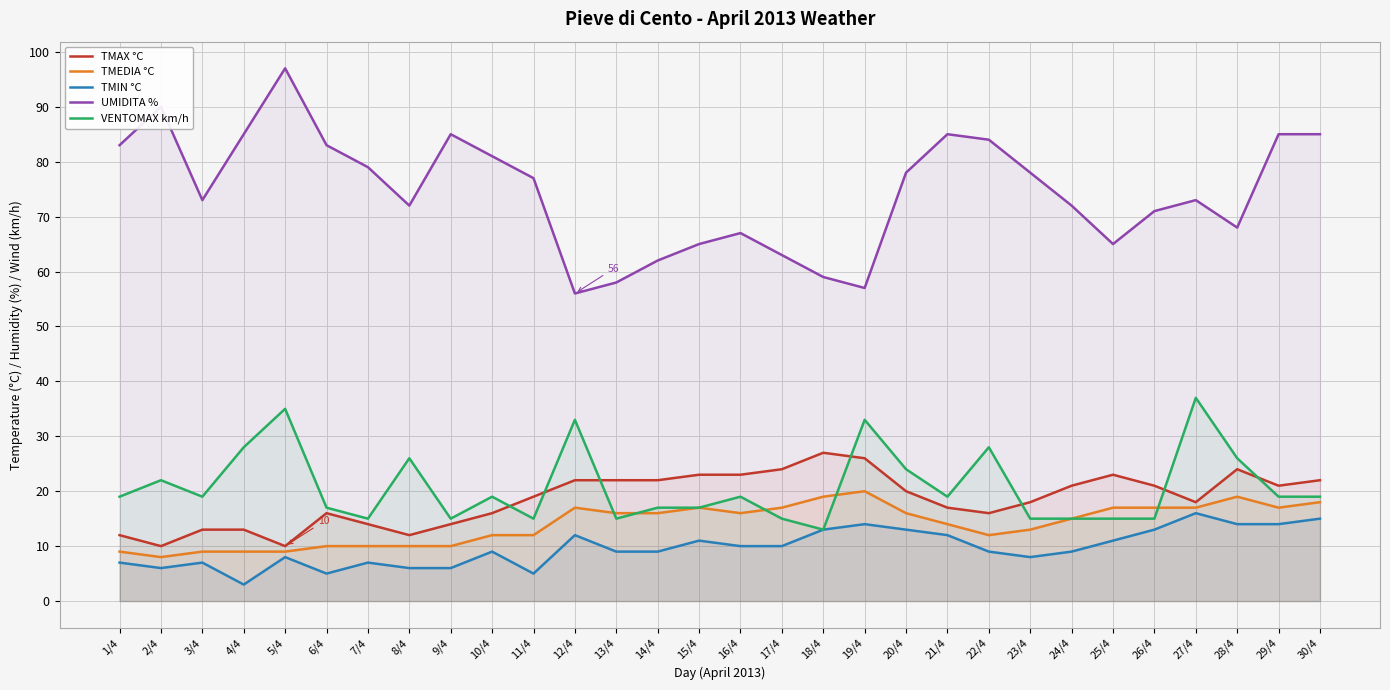

The TMEDIA °C series shows 9 at 3/4. True or false?

True